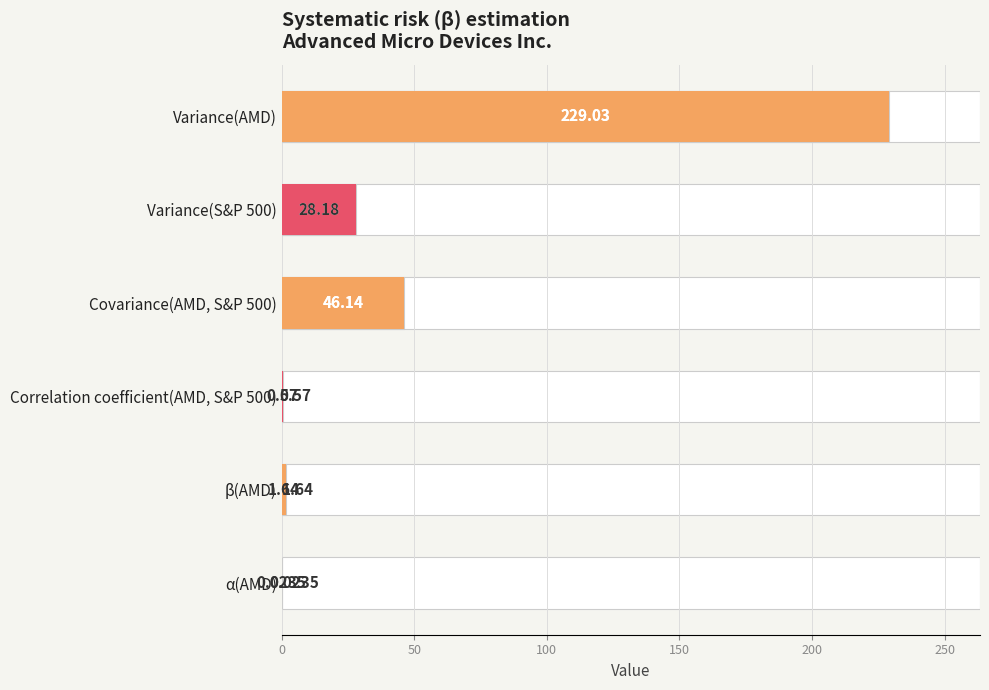

How many bars are there in total?

6